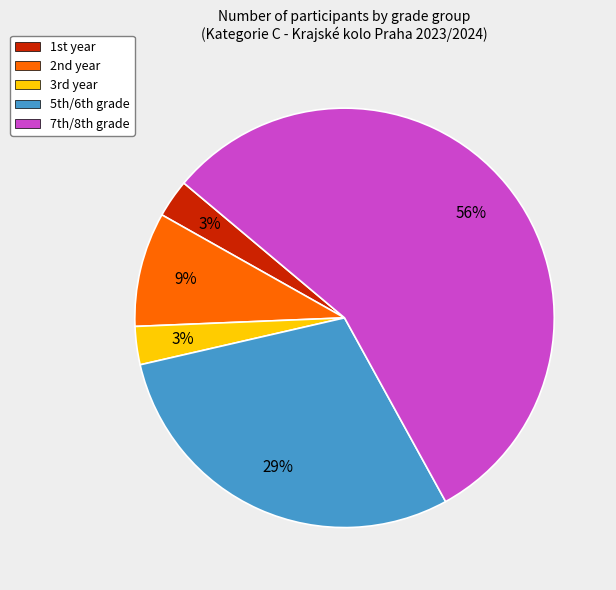

Is there a majority slice in this chart?

Yes